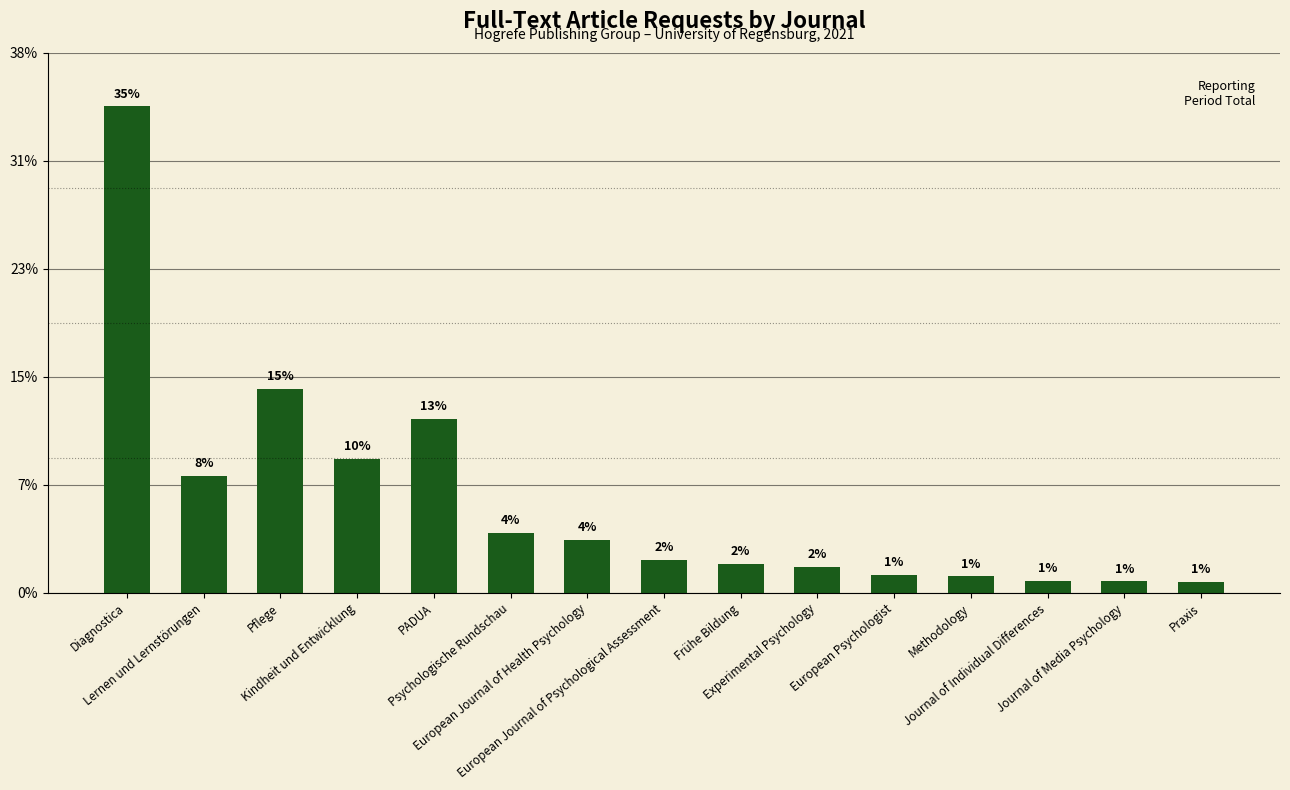

Reading left to right, transcribe all the data shown in this chart.

676	163	283	186	242	83	74	46	40	36	25	23	17	16	15